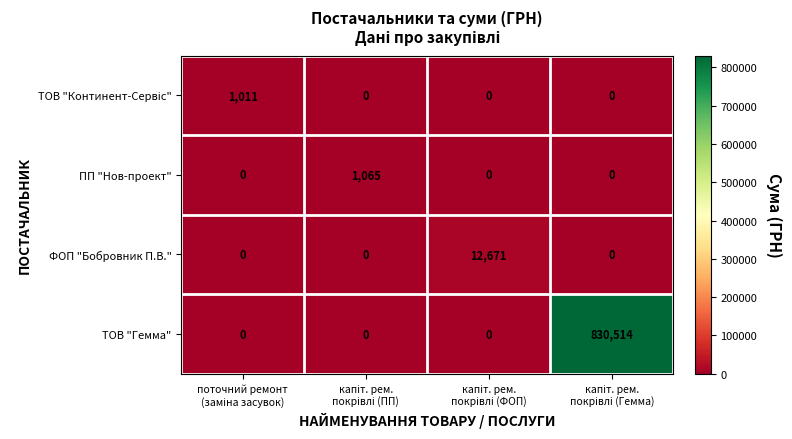

What is the difference between the maximum and minimum values in the ПП "Нов-проект" series?

1065